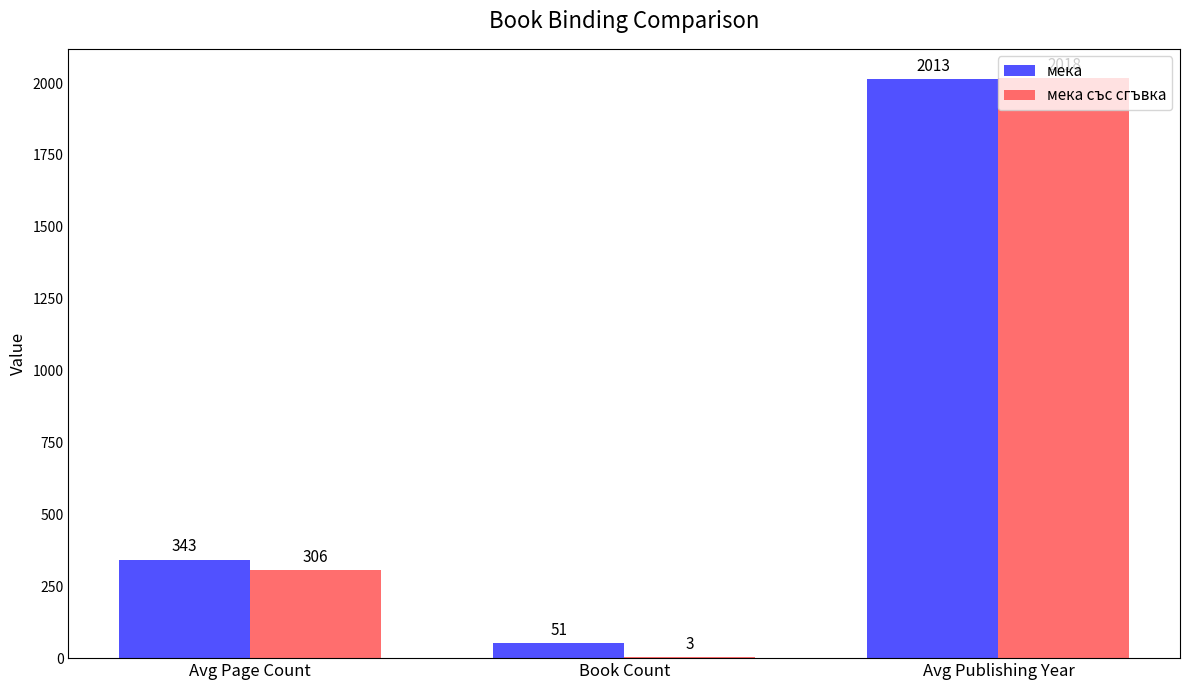

Between Book Count and Avg Publishing Year, which series saw the biggest shift?

мека със сгъвка